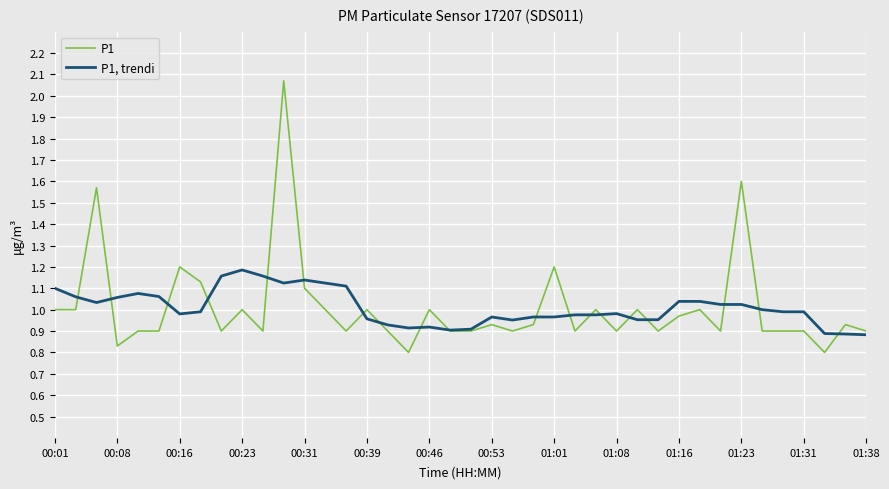

What is the sum of all P1 values?

40.4